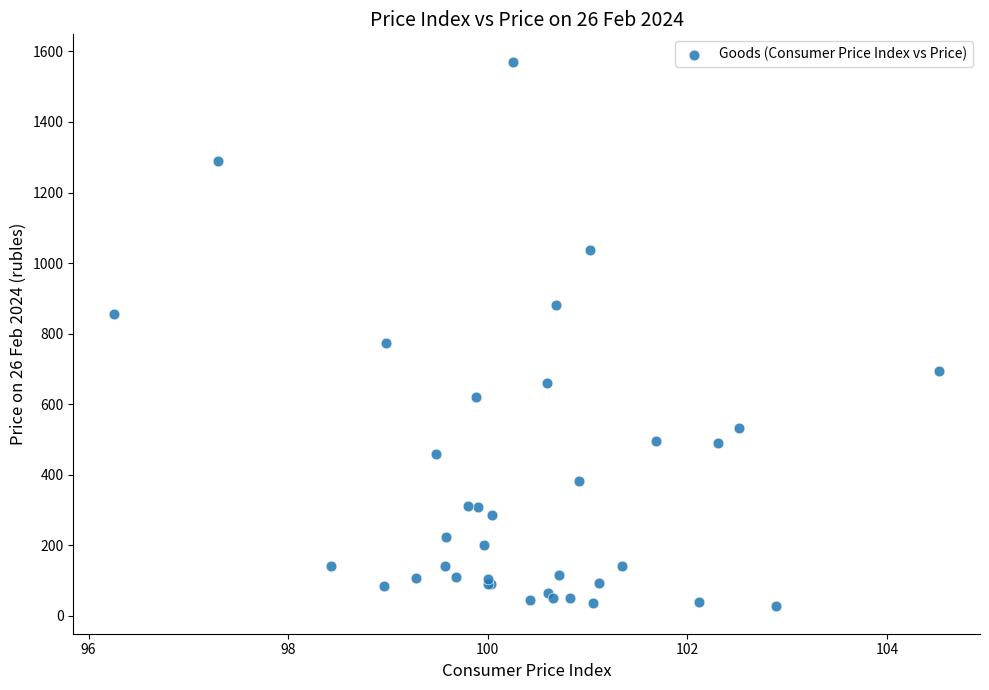

What Y value in the scatter plot is closest to 798?

773.8